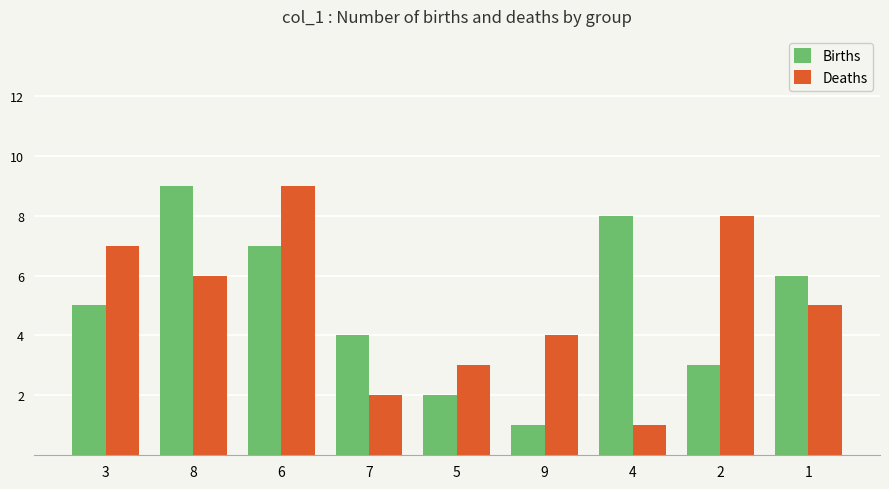

At which category is the sum across all series the highest?

6